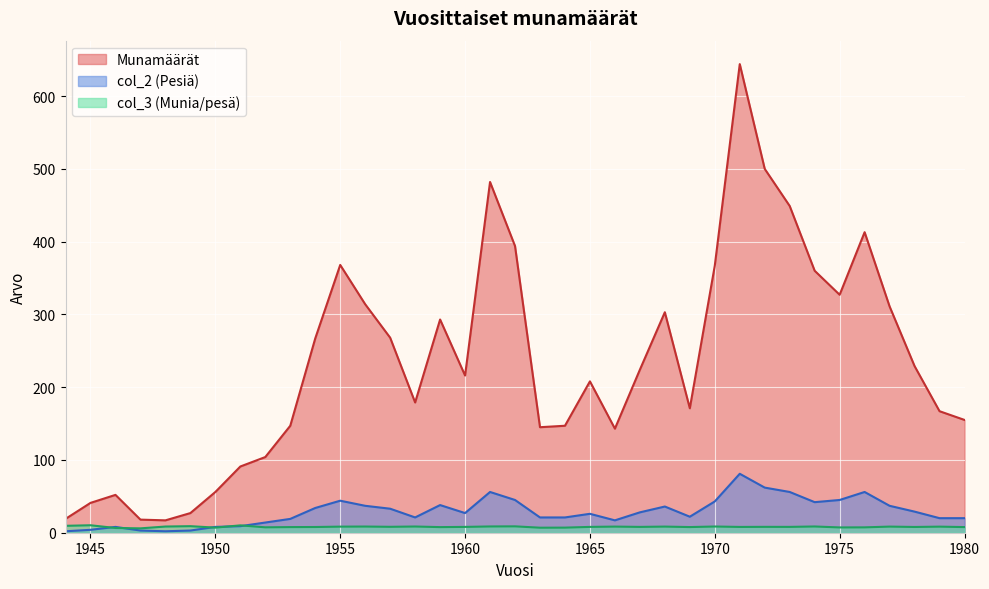

What is the difference between the col_3 values at 1953 and 1971?

0.2